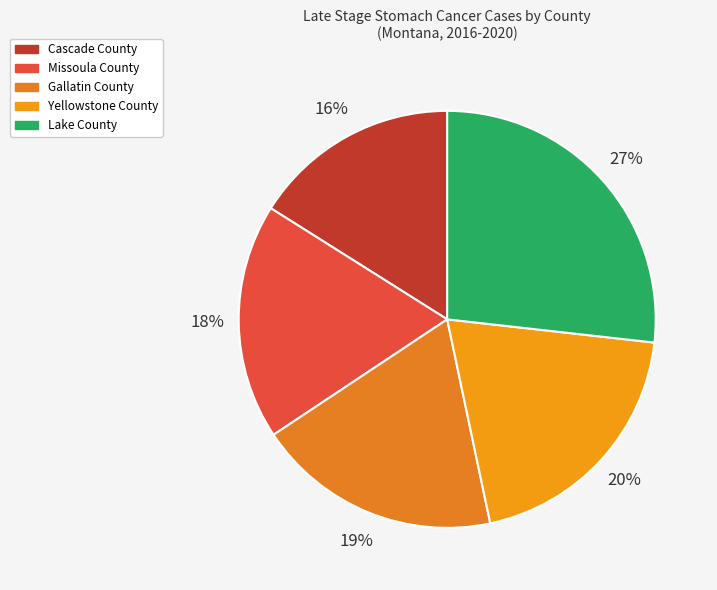

Is there a majority slice in this chart?

No